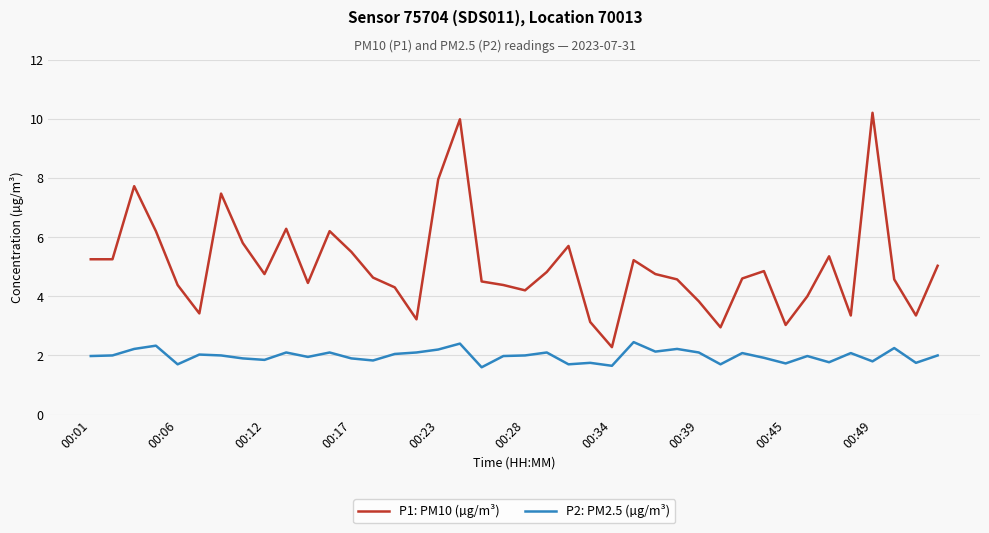

True or false: P2: PM2.5 (µg/m³) and P1: PM10 (µg/m³) cross at least once.

False